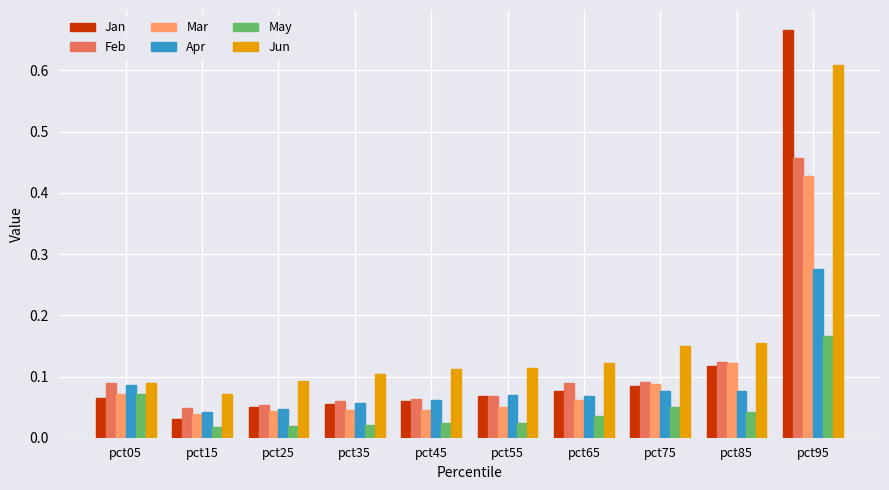

How many groups of bars are there?

10